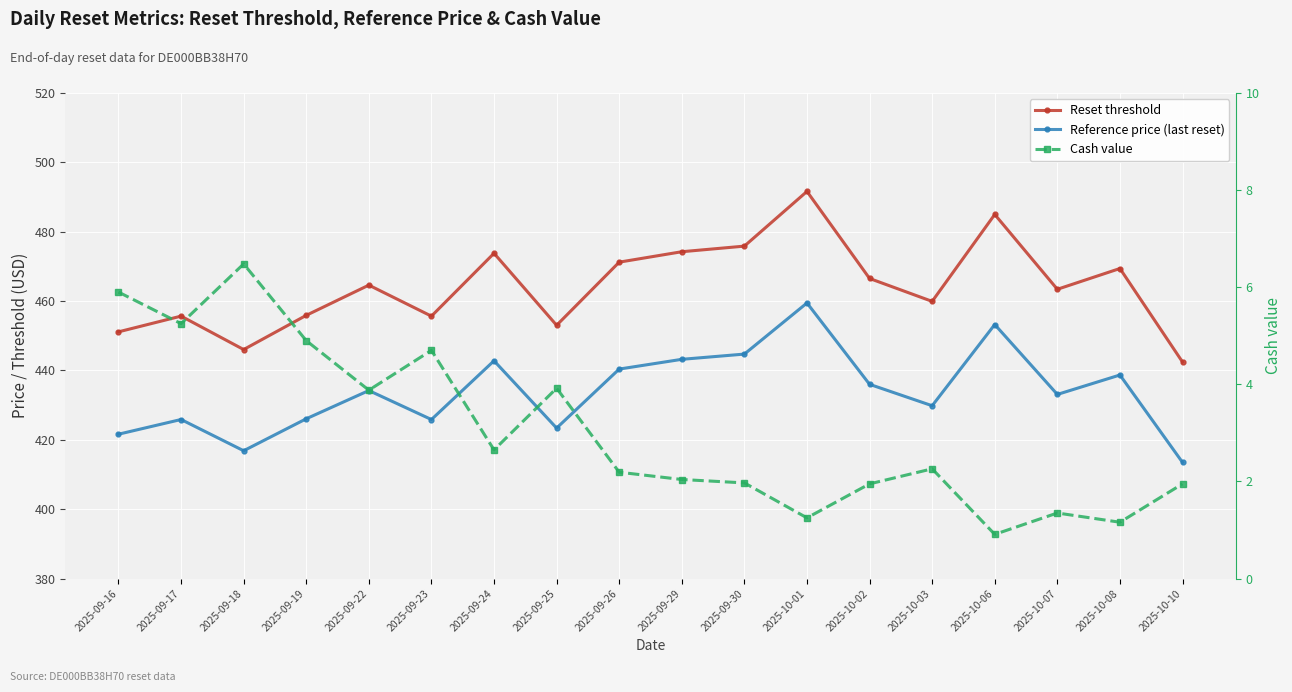

Which series has the largest total across all categories?

Reset threshold